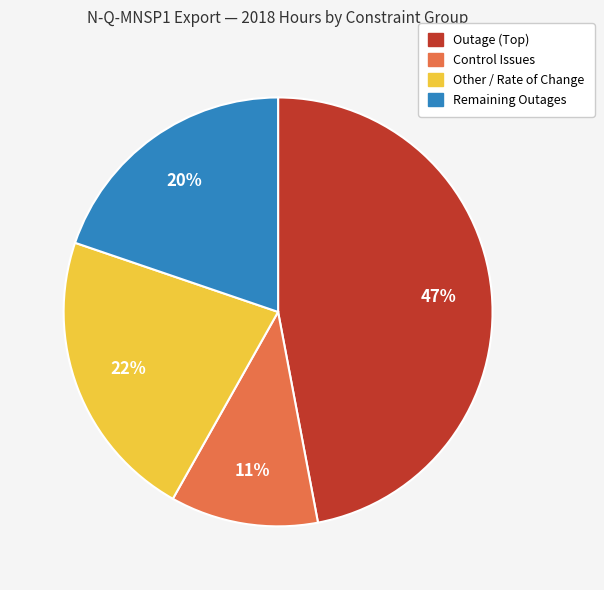

Is there a majority slice in this chart?

No